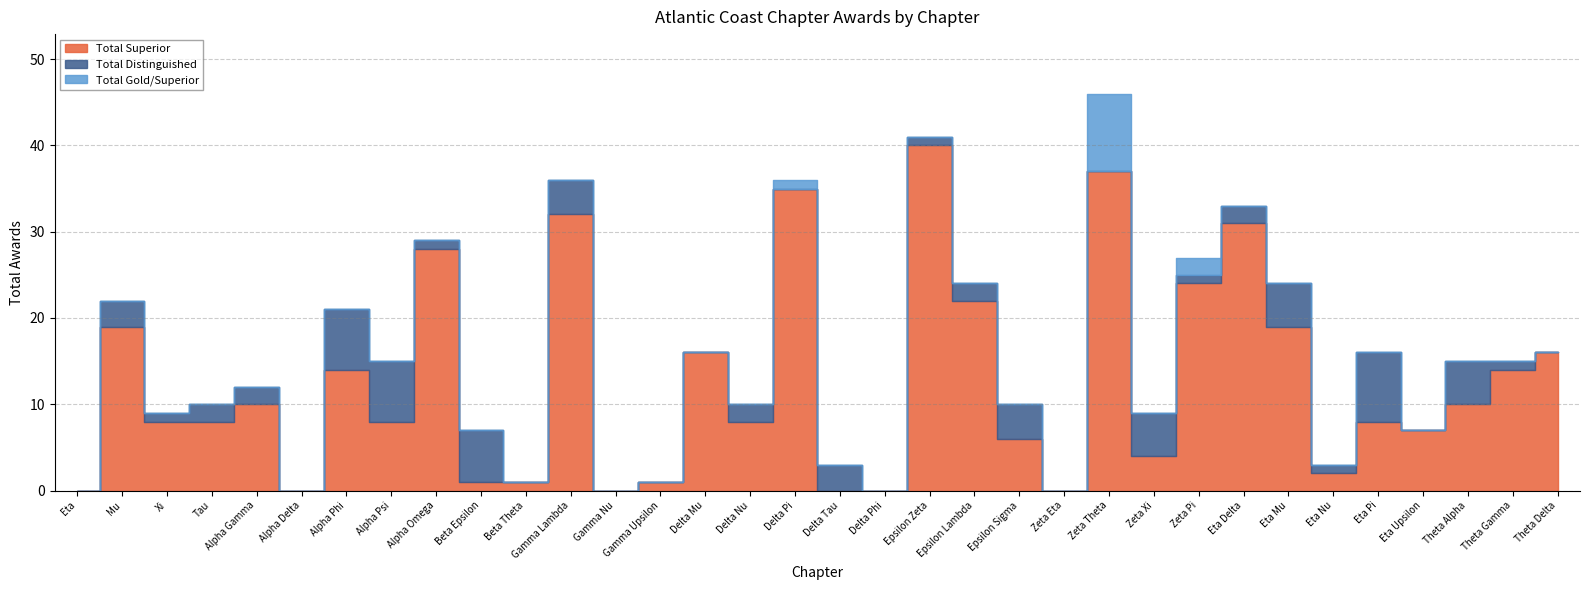

What is the value of the Total Superior point at the 33rd from the left?

14